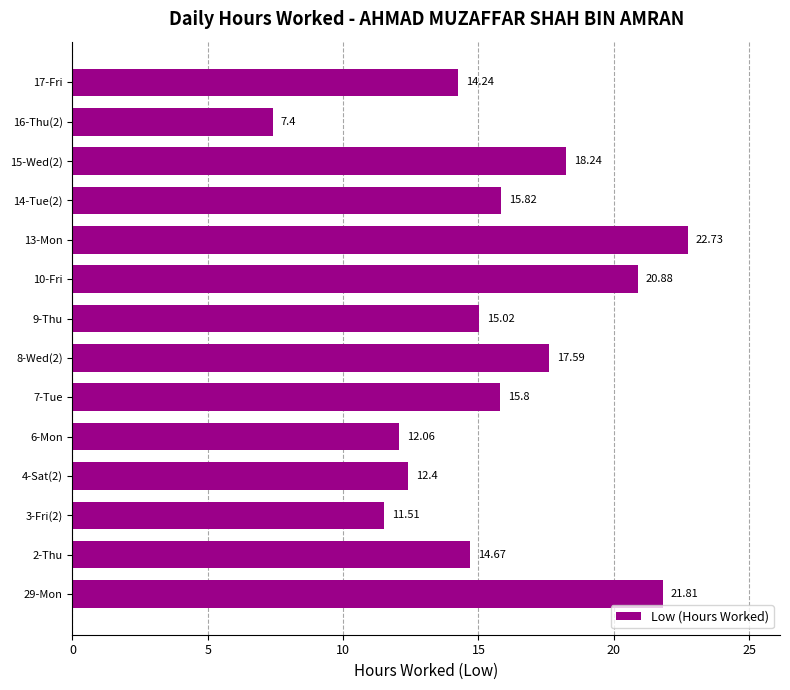

Rank the categories by value from highest to lowest.

13-Mon, 29-Mon, 10-Fri, 15-Wed(2), 8-Wed(2), 14-Tue(2), 7-Tue, 9-Thu, 2-Thu, 17-Fri, 4-Sat(2), 6-Mon, 3-Fri(2), 16-Thu(2)